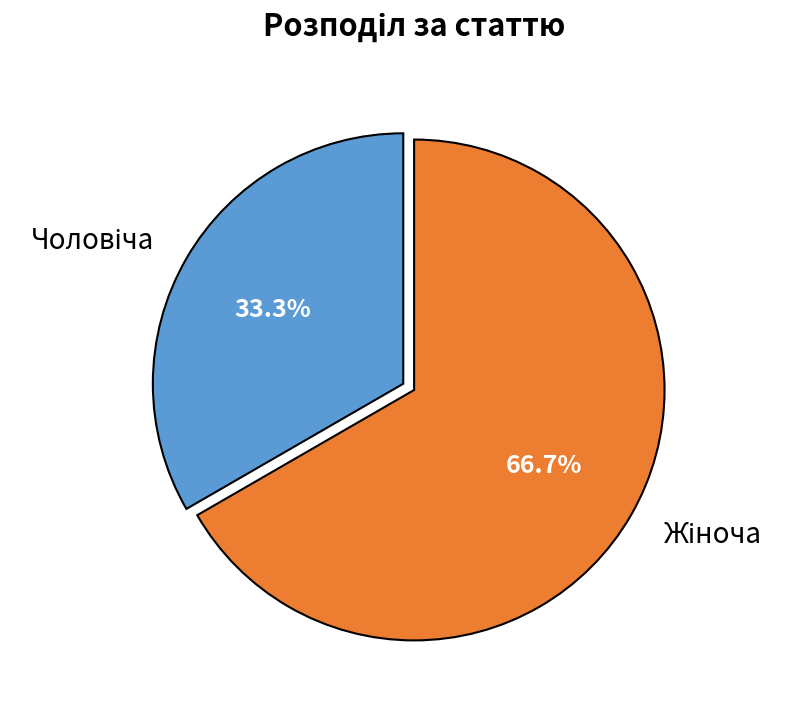

Is there any slice that represents more than half of the pie?

Yes